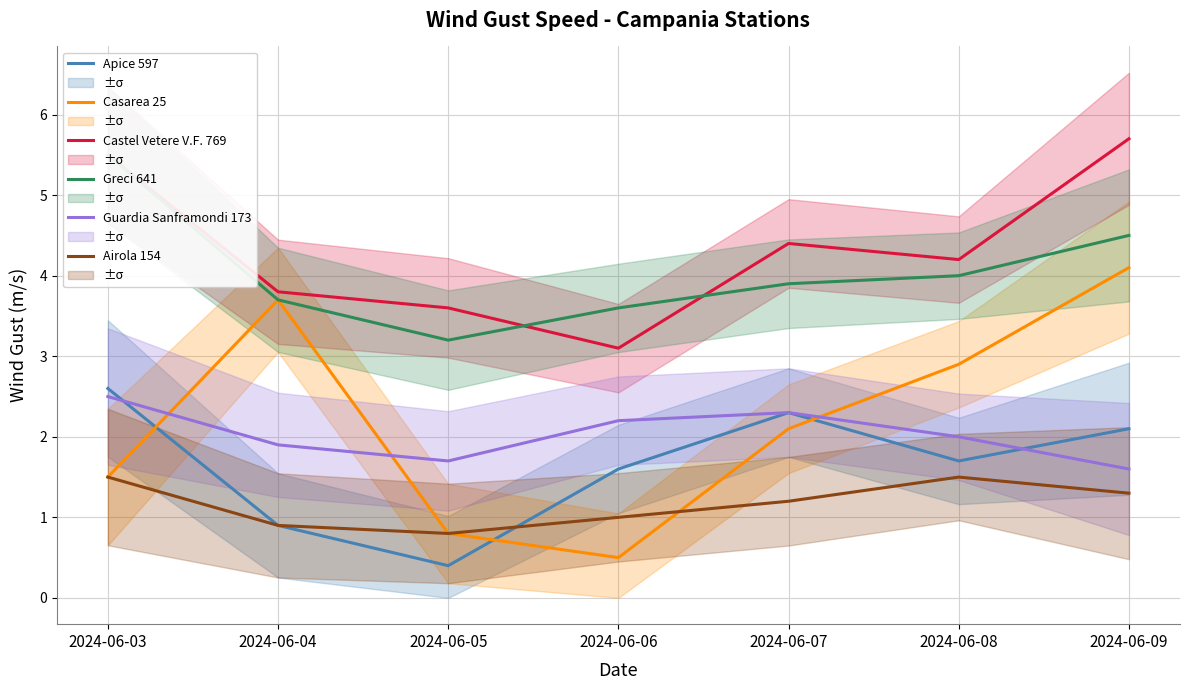

What is the value of the Airola 154 point at the 1st from the left?

1.5